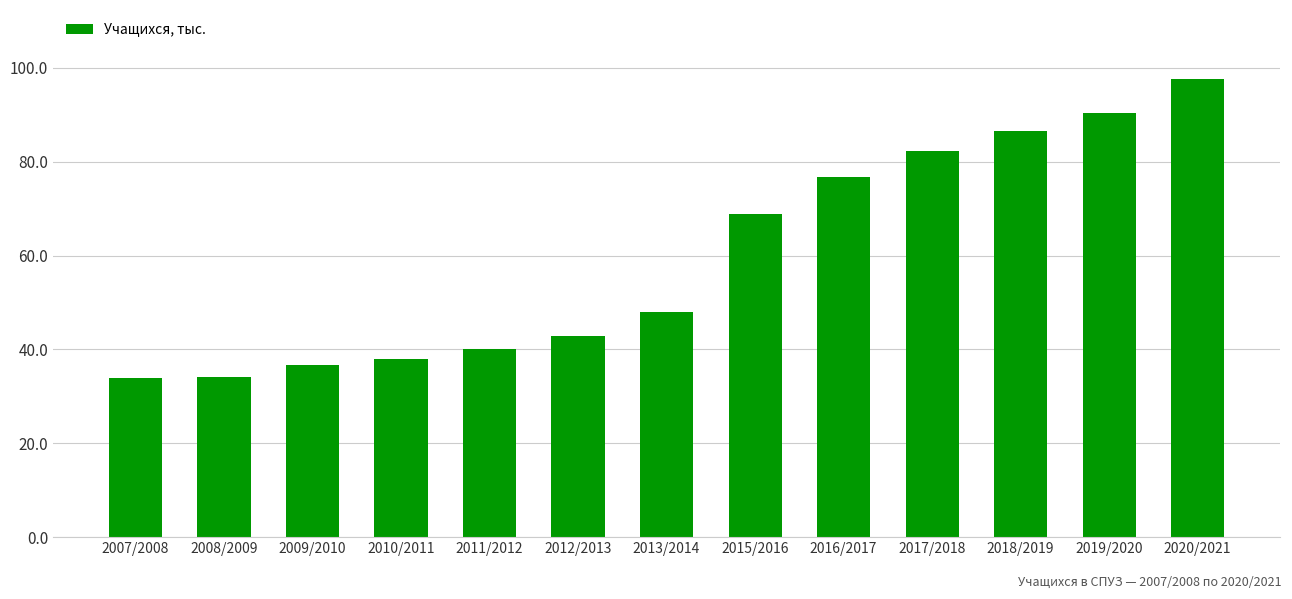

What position from the left is 2013/2014?

7